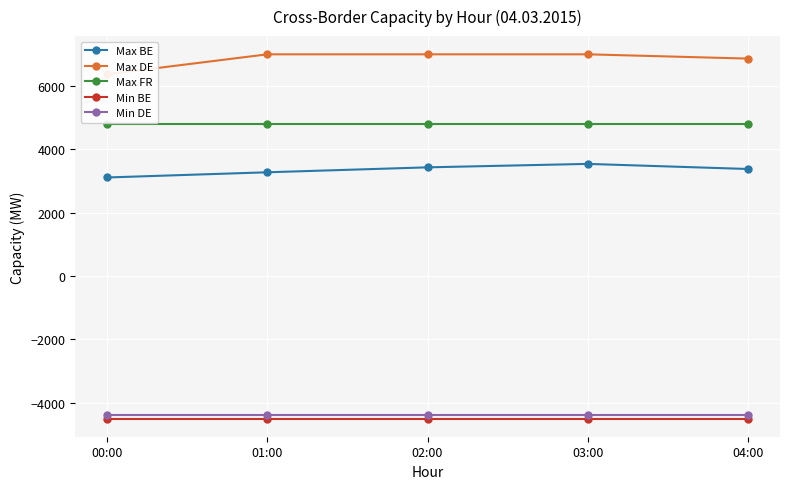

Which series has the largest range (max minus min)?

Max DE